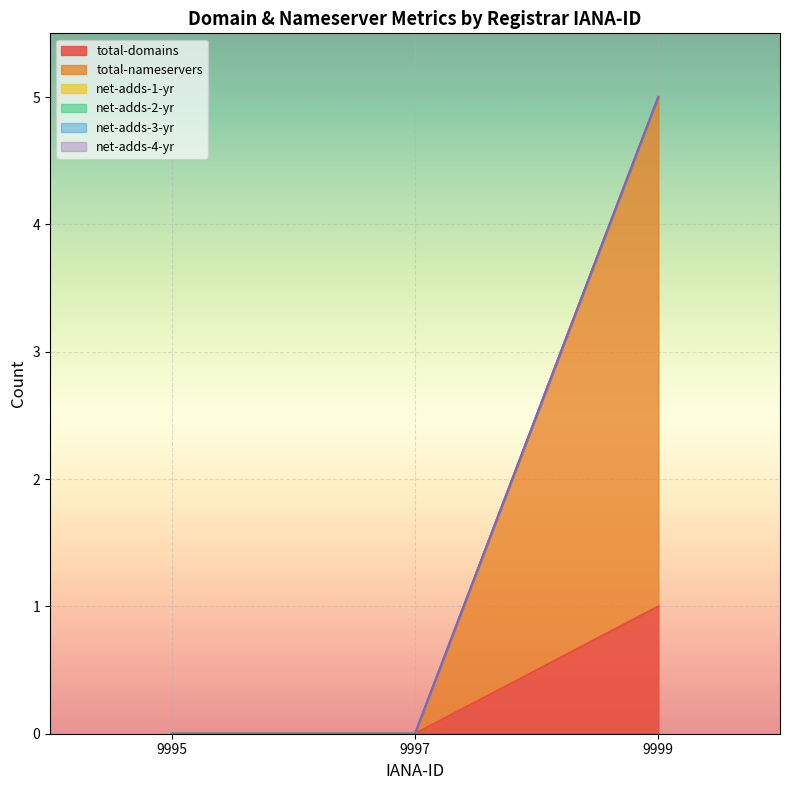

Reading left to right, list all the values displayed in this chart.

total-domains: 0	0	1
total-nameservers: 0	0	4
net-adds-1-yr: 0	0	0
net-adds-2-yr: 0	0	0
net-adds-3-yr: 0	0	0
net-adds-4-yr: 0	0	0